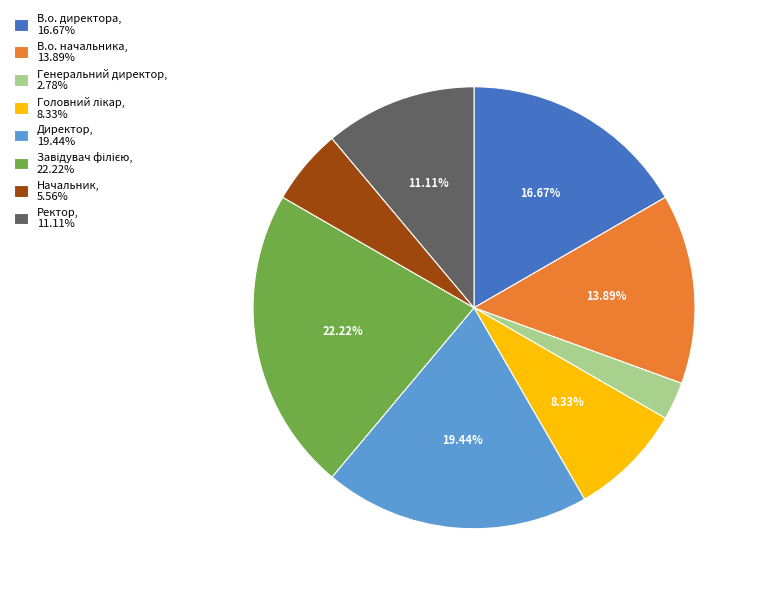

The Начальник slice represents 6% of the pie. True or false?

True